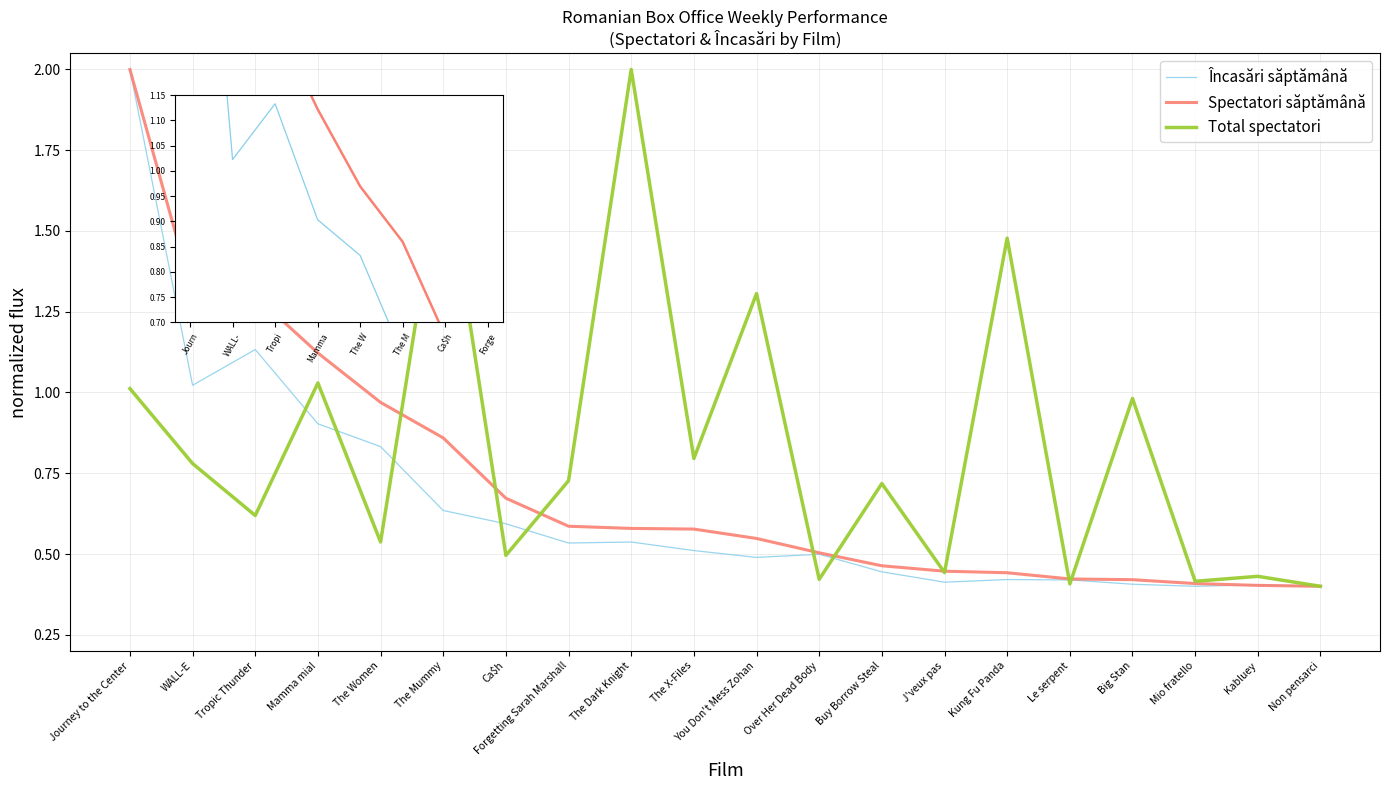

Is it true that Spectatori săptămână equals 0.6 at Buy Borrow Steal?

False